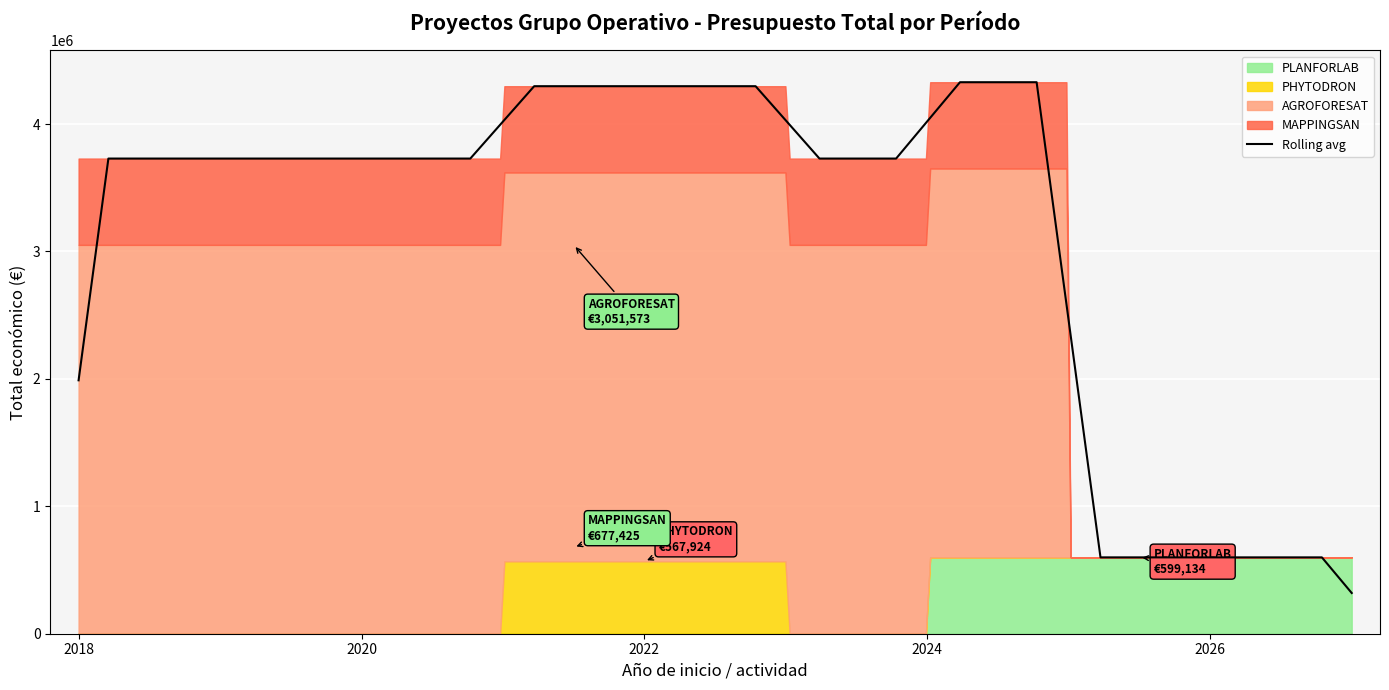

What is the difference between the maximum and minimum values?

2483649